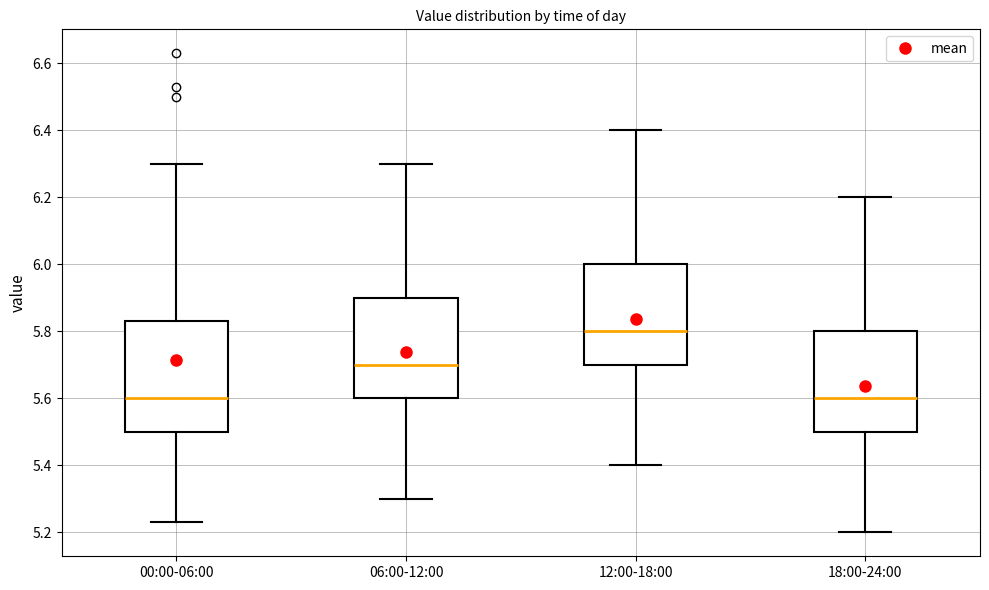

Reading left to right, transcribe this box plot: for each box, give where its median line is, the range the box spans, and where its two whiskers end, as read against the y-axis. The values are not printed on the chart, so give them approximately, as read against the axis.

00:00-06:00: median 5.60, box 5.50 to 5.84, whiskers 5.24 to 6.30
06:00-12:00: median 5.70, box 5.60 to 5.90, whiskers 5.30 to 6.30
12:00-18:00: median 5.80, box 5.70 to 6.00, whiskers 5.40 to 6.40
18:00-24:00: median 5.60, box 5.50 to 5.80, whiskers 5.20 to 6.20